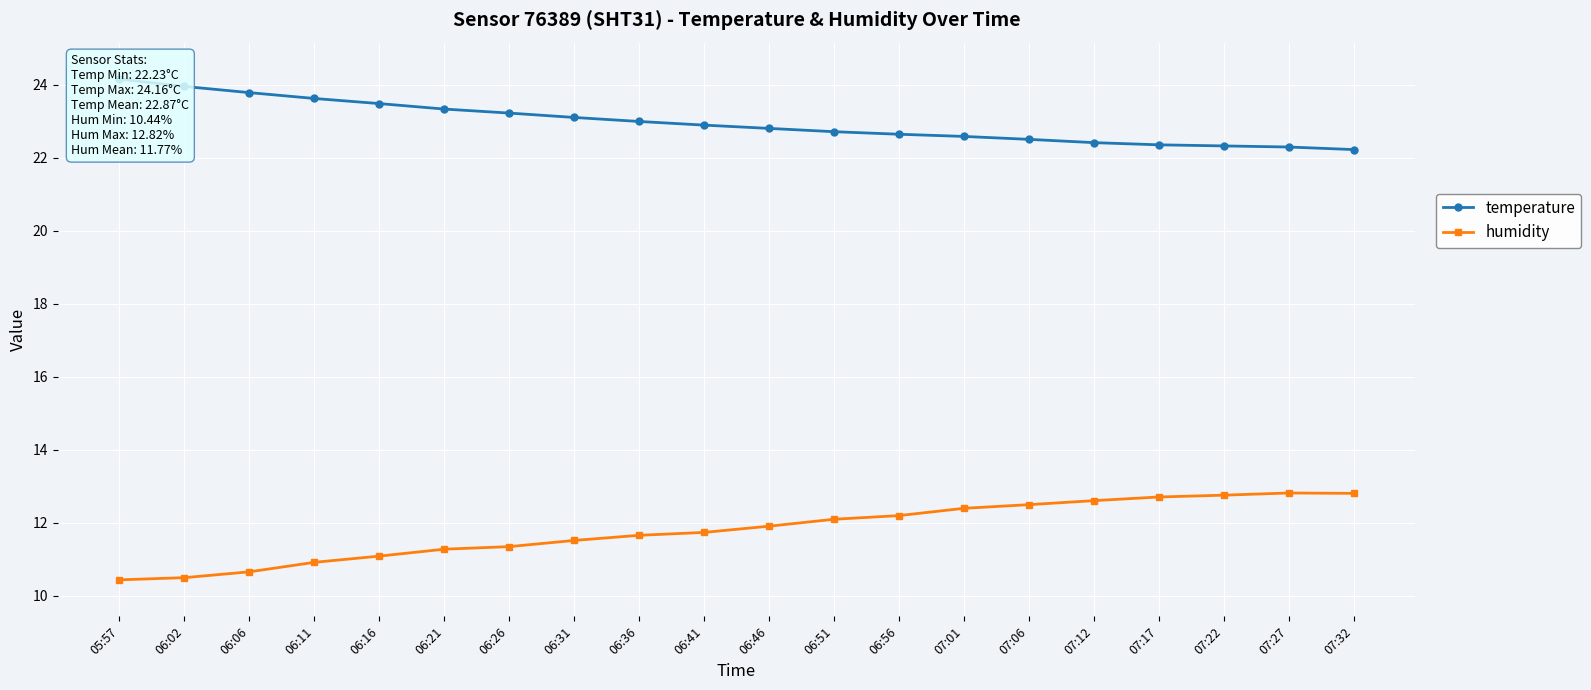

Is this an area chart (filled region under the line)?

No